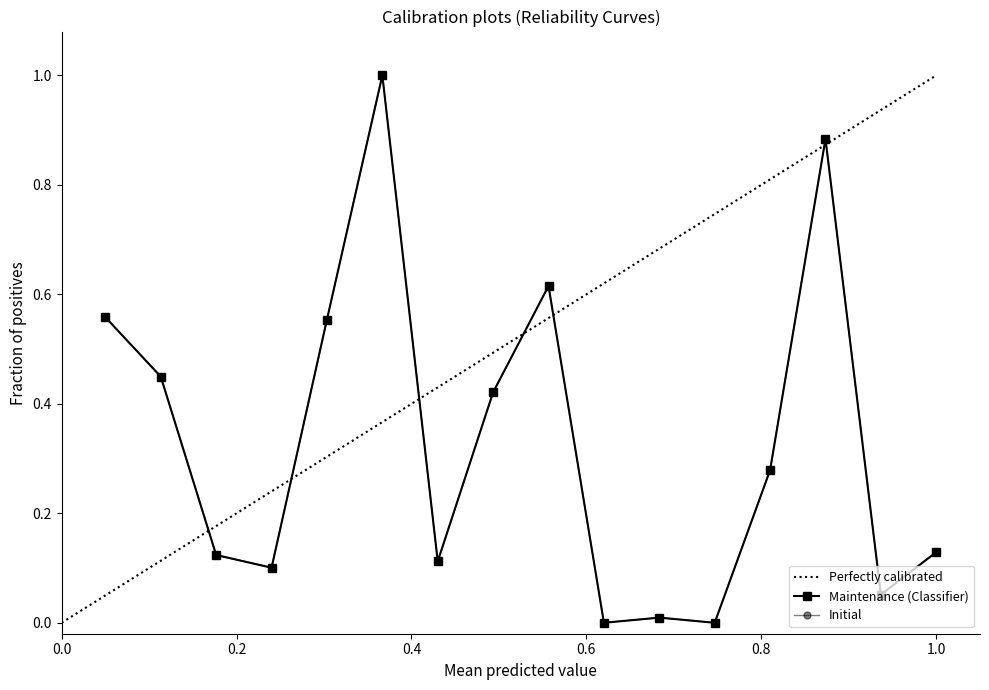

What is the average value of the Initial series?

0.3